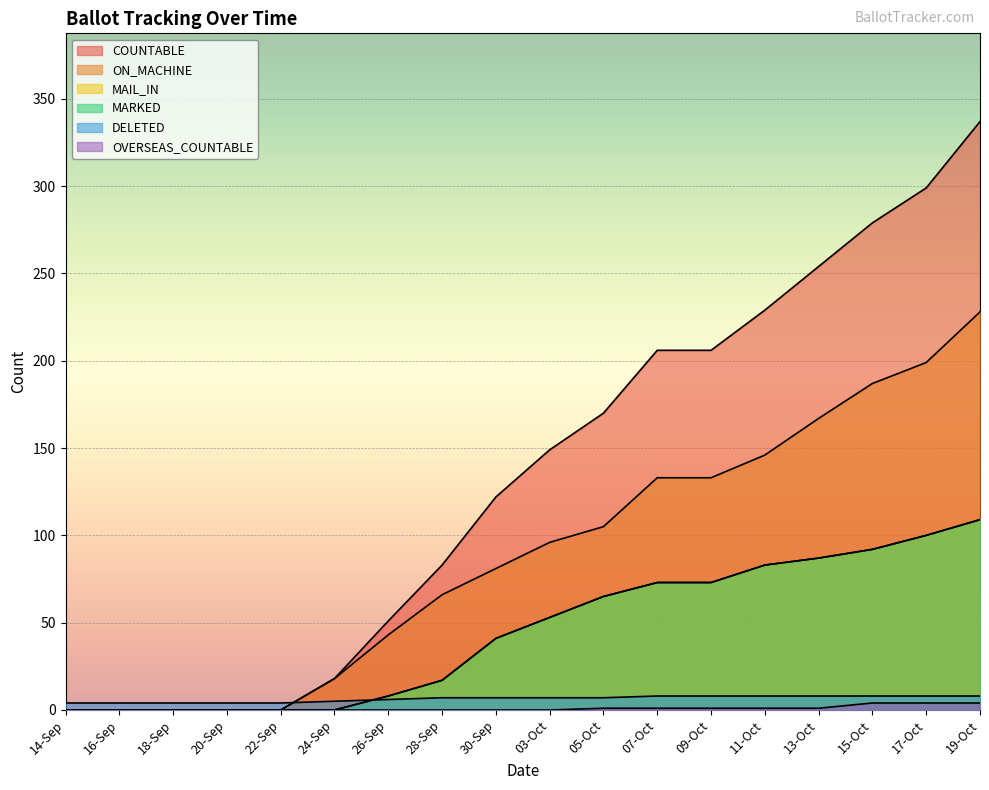

Reading left to right, transcribe all the data shown in this chart.

COUNTABLE: 14-Sep=0	16-Sep=0	18-Sep=0	20-Sep=0	22-Sep=0	24-Sep=18	26-Sep=51	28-Sep=83	30-Sep=122	03-Oct=149	05-Oct=170	07-Oct=206	09-Oct=206	11-Oct=229	13-Oct=254	15-Oct=279	17-Oct=299	19-Oct=337
ON_MACHINE: 14-Sep=0	16-Sep=0	18-Sep=0	20-Sep=0	22-Sep=0	24-Sep=18	26-Sep=43	28-Sep=66	30-Sep=81	03-Oct=96	05-Oct=105	07-Oct=133	09-Oct=133	11-Oct=146	13-Oct=167	15-Oct=187	17-Oct=199	19-Oct=228
MAIL_IN: 14-Sep=0	16-Sep=0	18-Sep=0	20-Sep=0	22-Sep=0	24-Sep=0	26-Sep=8	28-Sep=17	30-Sep=41	03-Oct=53	05-Oct=65	07-Oct=73	09-Oct=73	11-Oct=83	13-Oct=87	15-Oct=92	17-Oct=100	19-Oct=109
MARKED: 14-Sep=0	16-Sep=0	18-Sep=0	20-Sep=0	22-Sep=0	24-Sep=0	26-Sep=8	28-Sep=17	30-Sep=41	03-Oct=53	05-Oct=65	07-Oct=73	09-Oct=73	11-Oct=83	13-Oct=87	15-Oct=92	17-Oct=100	19-Oct=109
DELETED: 14-Sep=4	16-Sep=4	18-Sep=4	20-Sep=4	22-Sep=4	24-Sep=5	26-Sep=6	28-Sep=7	30-Sep=7	03-Oct=7	05-Oct=7	07-Oct=8	09-Oct=8	11-Oct=8	13-Oct=8	15-Oct=8	17-Oct=8	19-Oct=8
OVERSEAS_COUNTABLE: 14-Sep=0	16-Sep=0	18-Sep=0	20-Sep=0	22-Sep=0	24-Sep=0	26-Sep=0	28-Sep=0	30-Sep=0	03-Oct=0	05-Oct=1	07-Oct=1	09-Oct=1	11-Oct=1	13-Oct=1	15-Oct=4	17-Oct=4	19-Oct=4